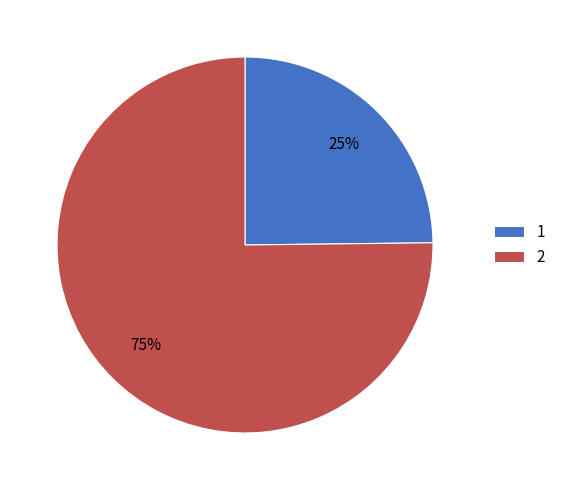

What is the smallest slice in the pie chart?

1